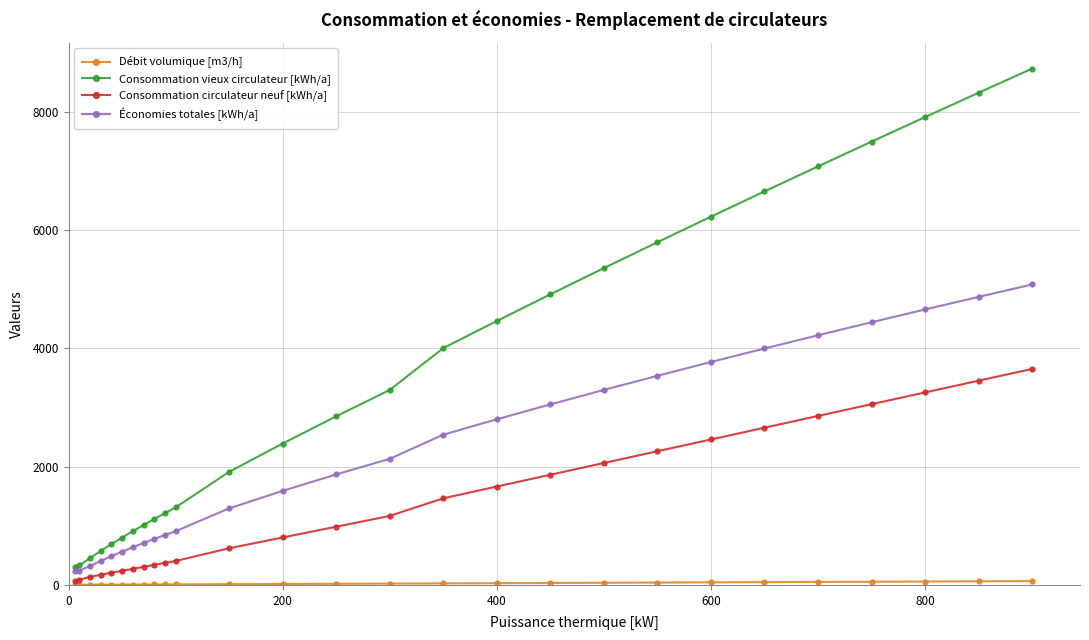

True or false: Consommation circulateur neuf [kWh/a] and Consommation vieux circulateur [kWh/a] intersect in this chart.

False